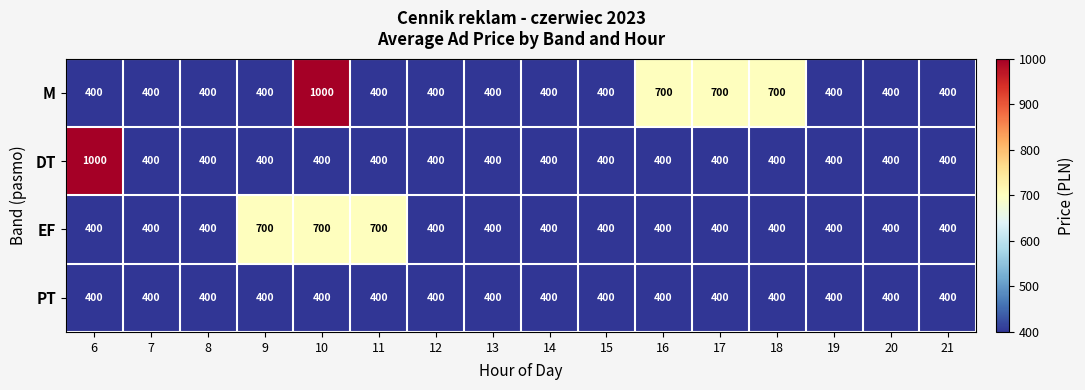

The value of DT at 16 is 400. True or false?

True